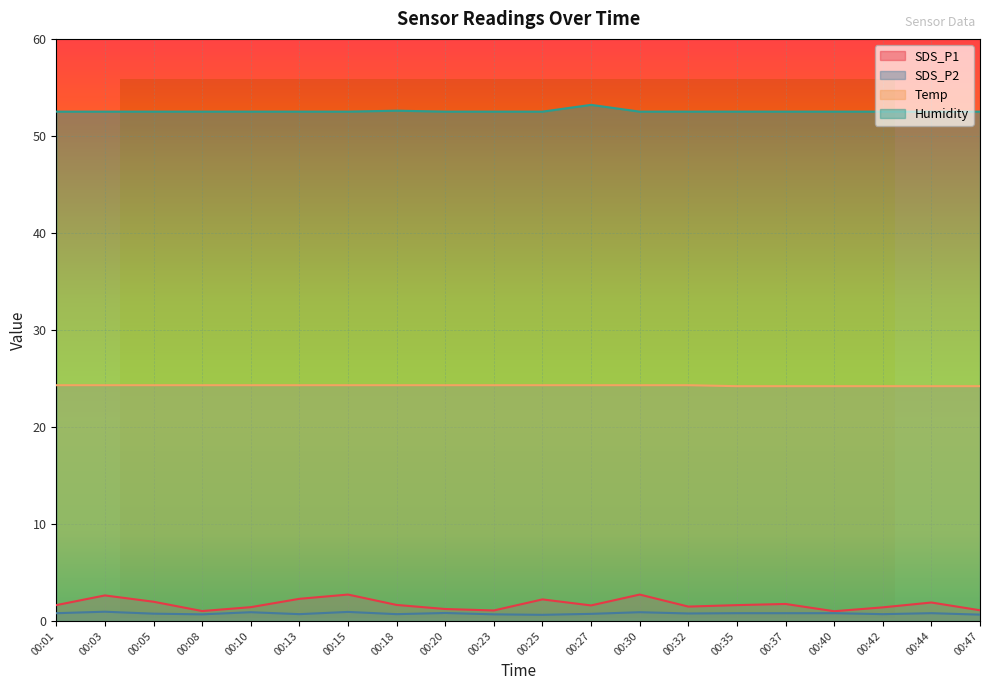

True or false: SDS_P2 has more than 0 points higher than both neighbors.

True